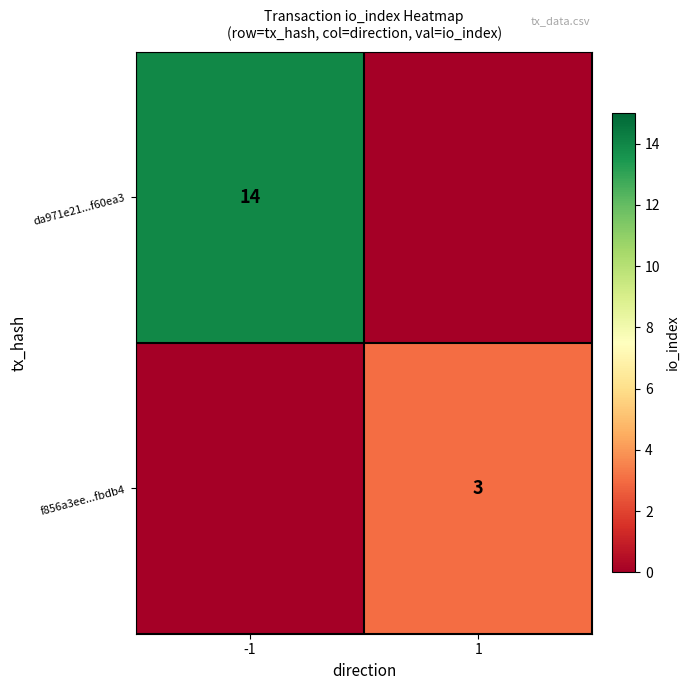

What is the total value across all series at -1?

14